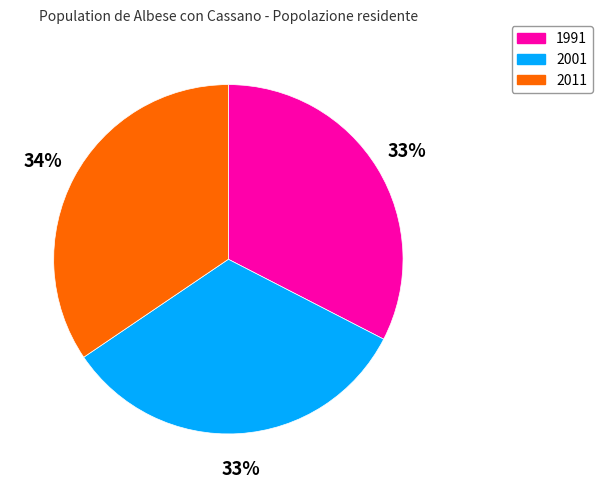

The 2001 slice represents 44% of the pie. True or false?

False